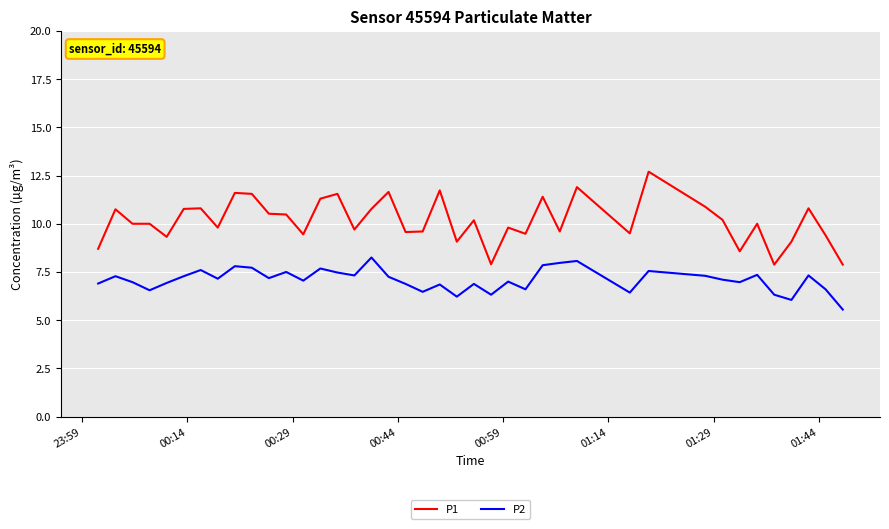

Rank the series by their average value, from highest to lowest.

P1, P2